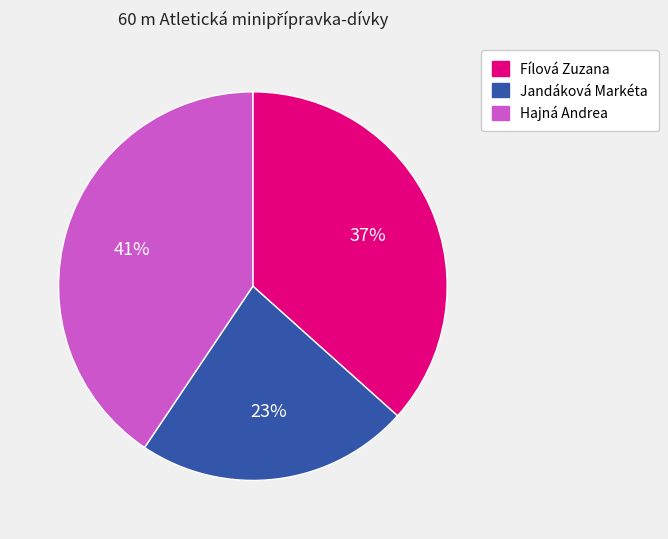

What percentage is the Fílová Zuzana slice, to the nearest percent?

37%